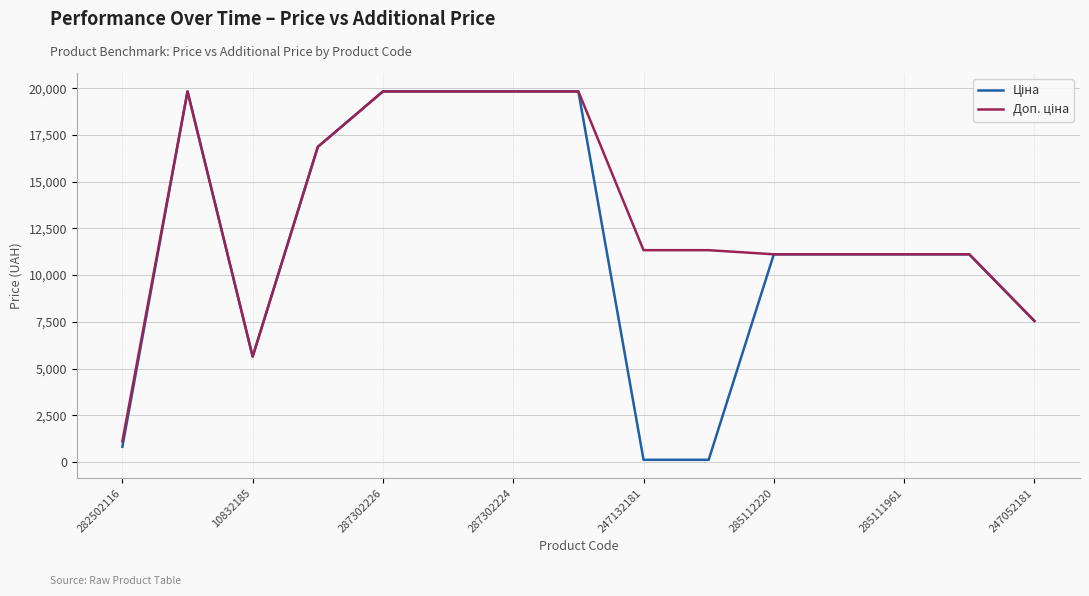

What is the greatest value displayed?

19831.1